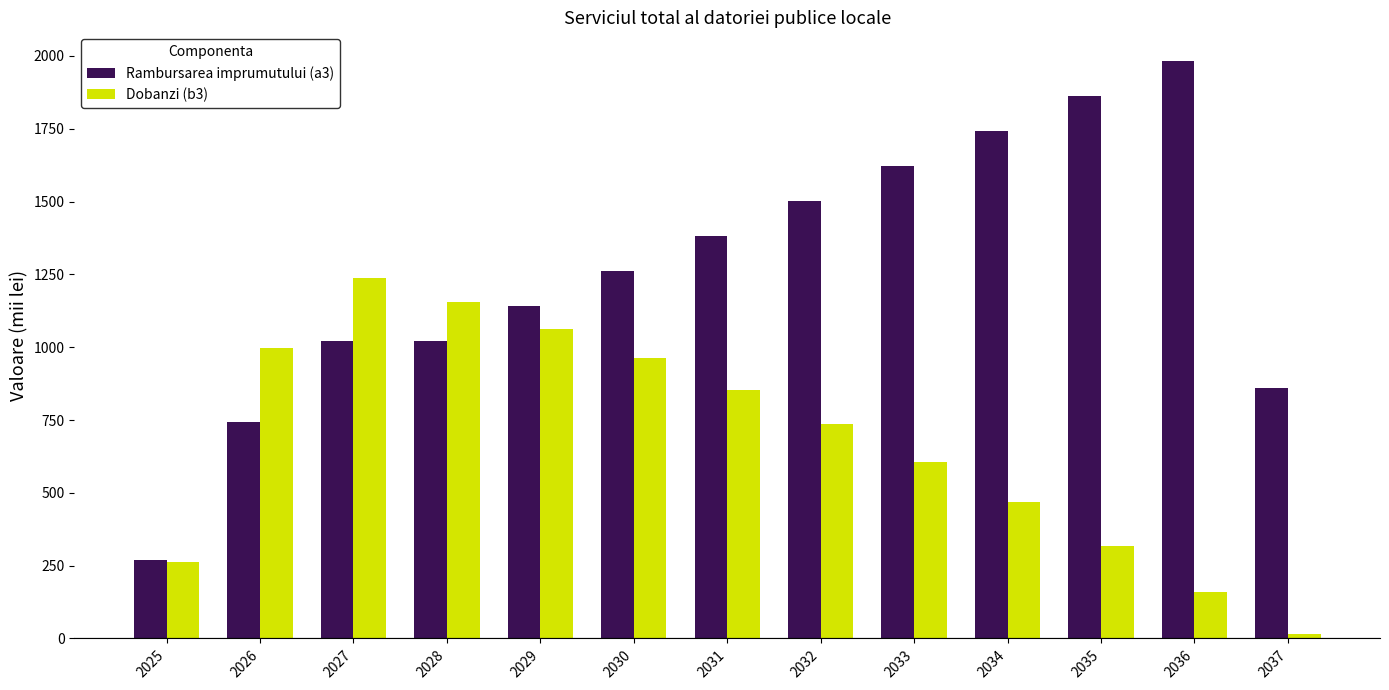

At which label is Dobanzi (b3) closest to 625?

2033